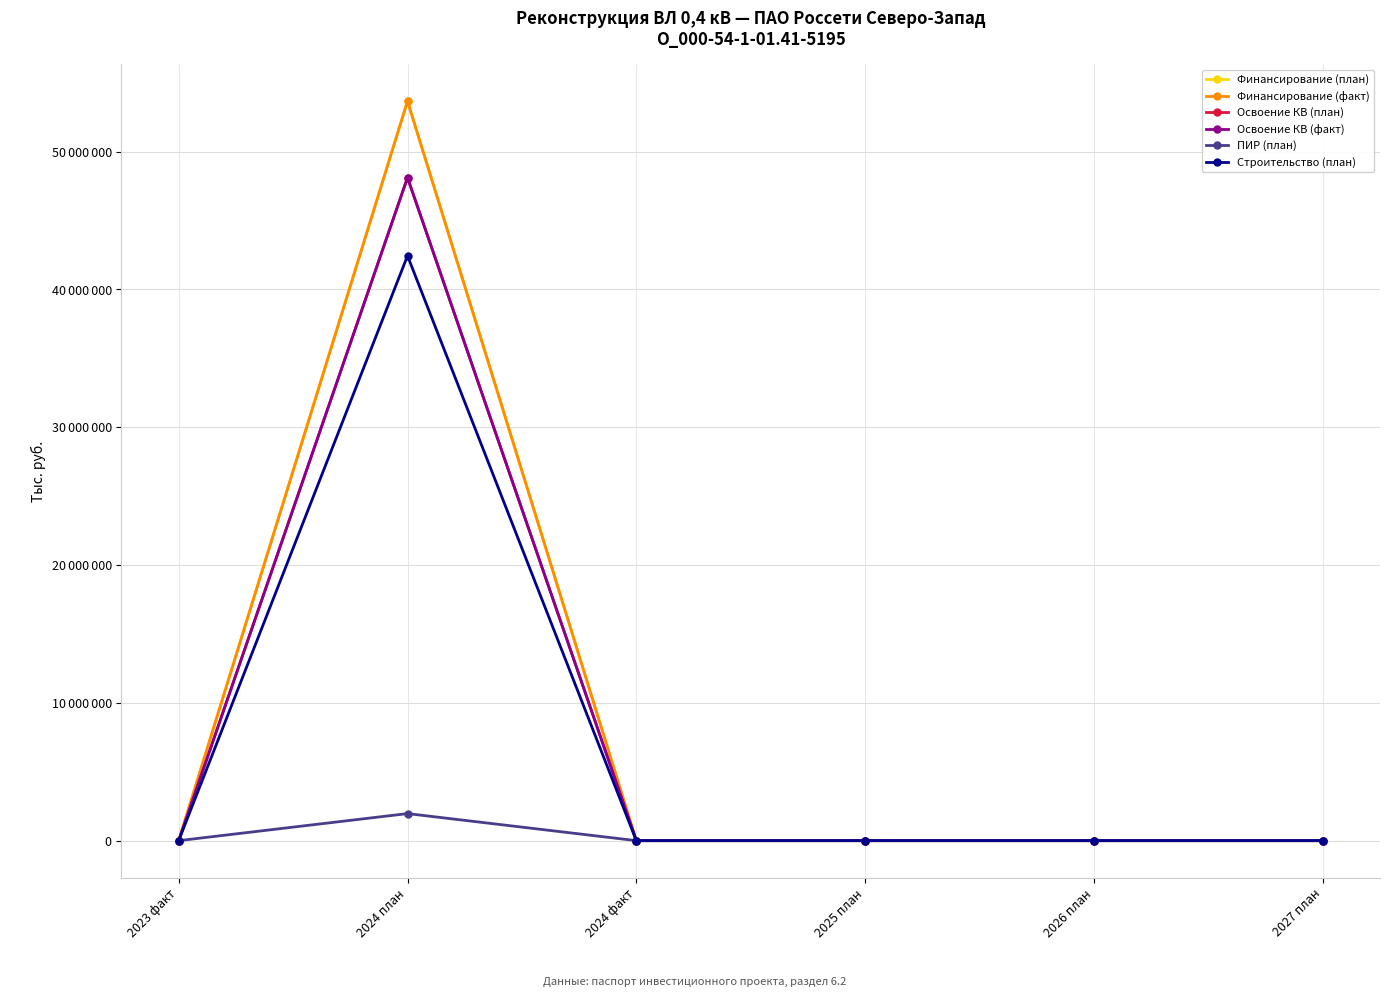

Which label corresponds to the smallest value in the chart?

2023 факт